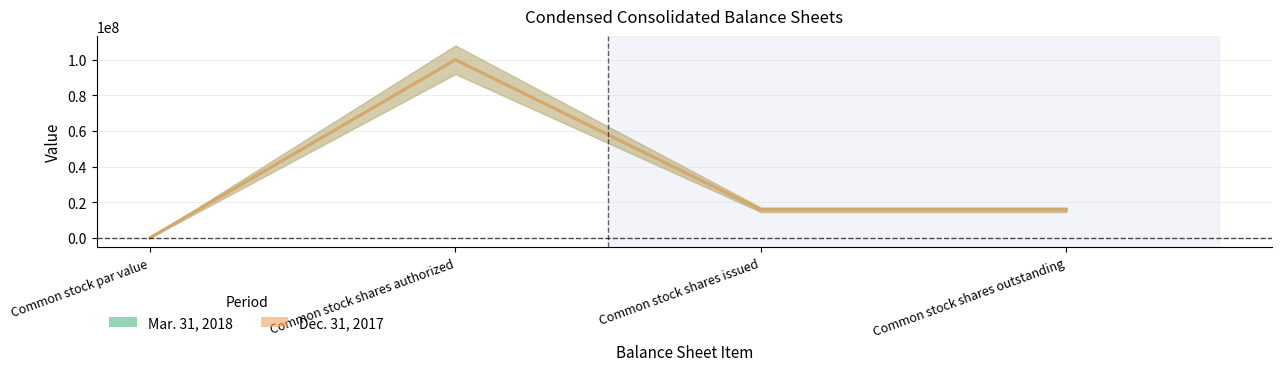

How many values in the Dec. 31, 2017 series are below 15723075?

1